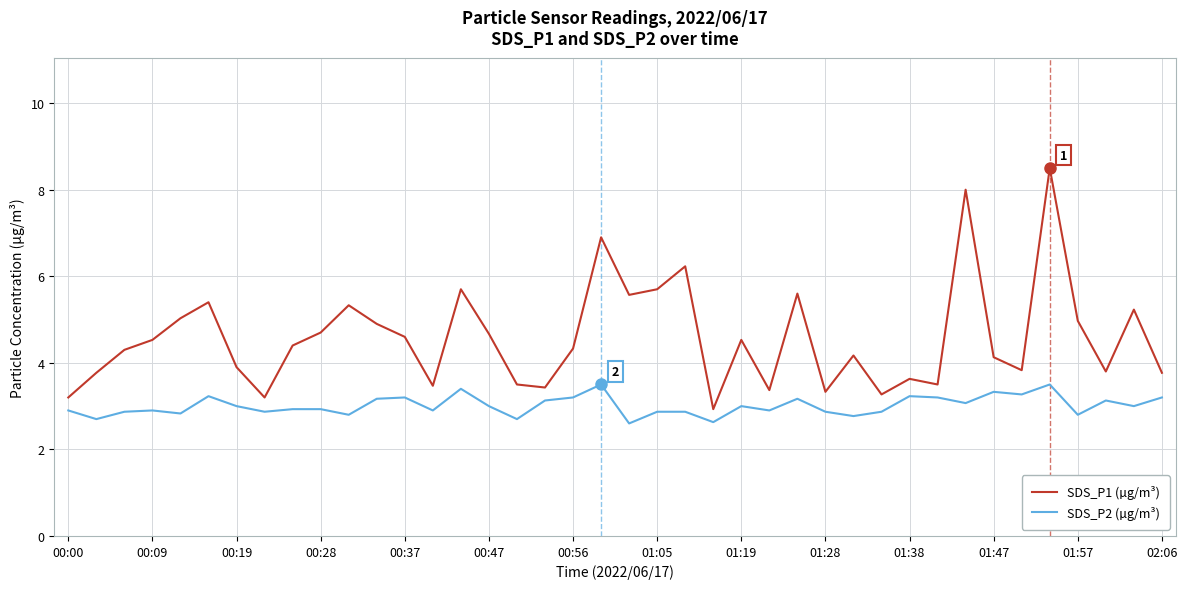

True or false: SDS_P1 (µg/m³) and SDS_P2 (µg/m³) intersect in this chart.

False